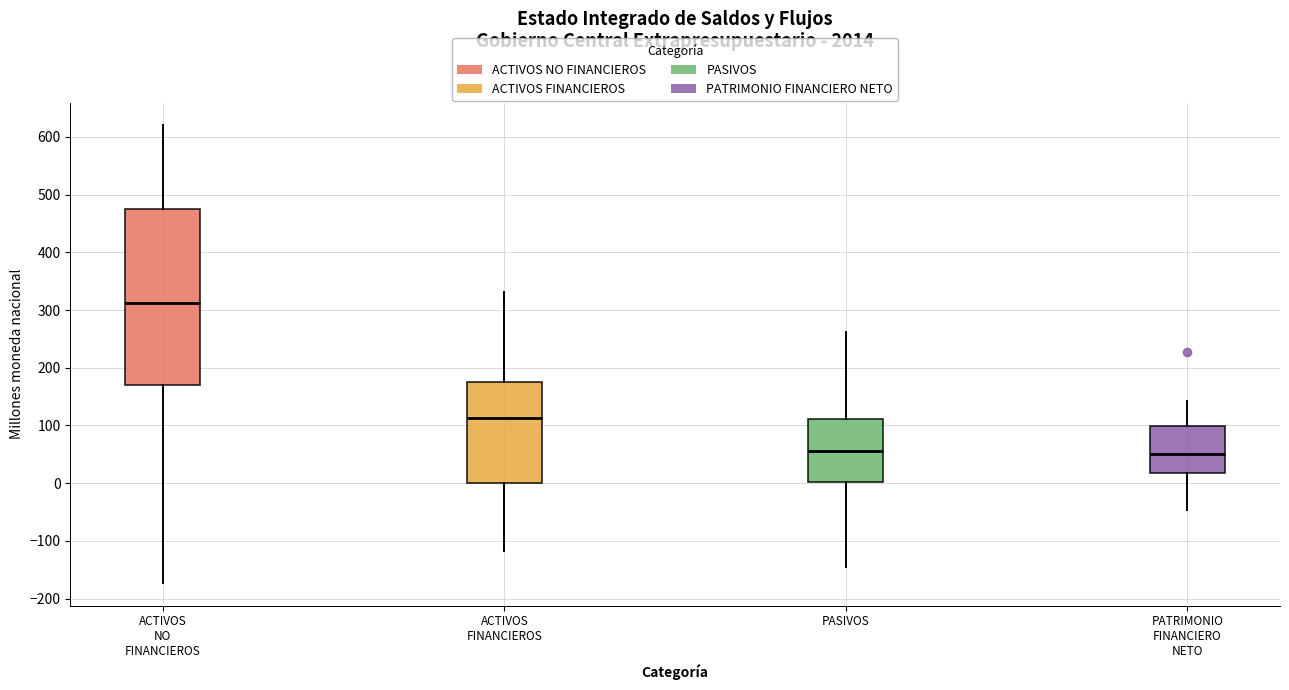

Reading left to right, transcribe this box plot: for each box, give where its median line is, the range the box spans, and where its two whiskers end, as read against the y-axis. The values are not printed on the chart, so give them approximately, as read against the axis.

ACTIVOS NO FINANCIEROS: median 310, box 170 to 470, whiskers -170 to 620
ACTIVOS FINANCIEROS: median 110, box 0 to 180, whiskers -120 to 330
PASIVOS: median 60, box 0 to 110, whiskers -150 to 260
PATRIMONIO FINANCIERO NETO: median 50, box 20 to 100, whiskers -50 to 140